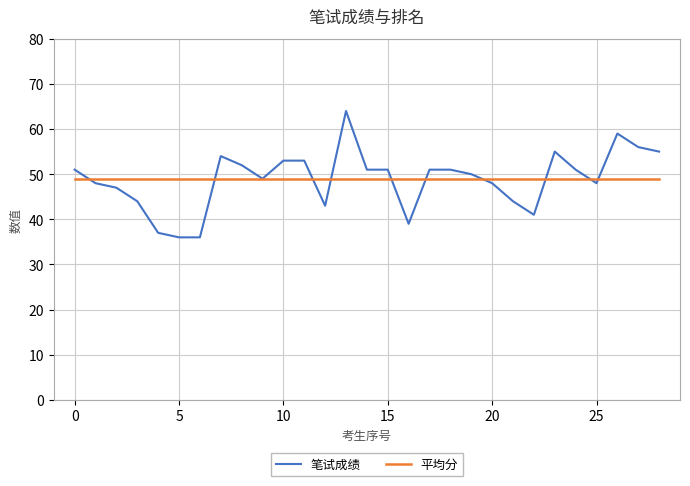

What is the highest value of the 平均分 series?

48.9